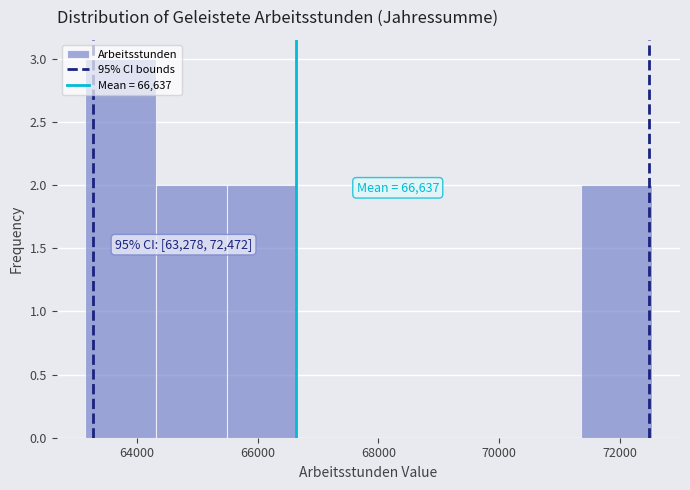

Which range on the x-axis has the tallest bar?

63200 to 64400